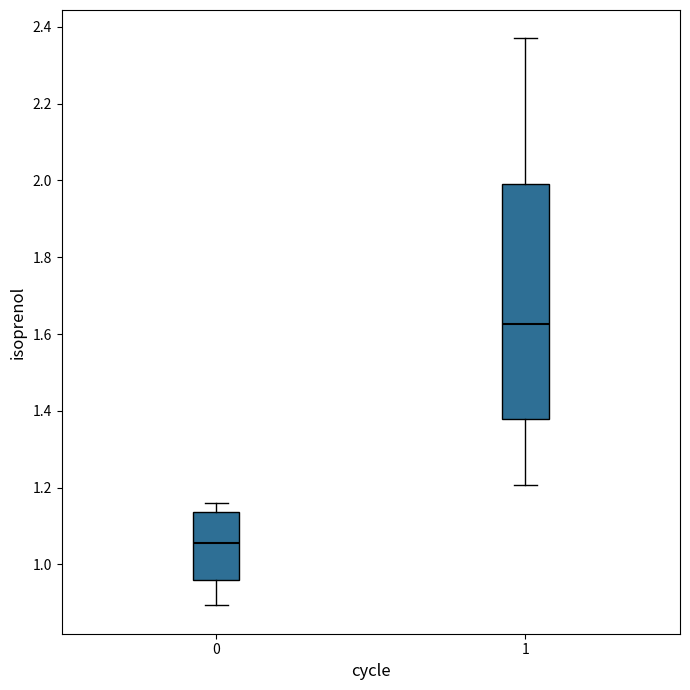

Where does the median line of the box at x = 0 sit on the y-axis? The values are not printed on the chart, so give them approximately, as read against the axis.

1.06